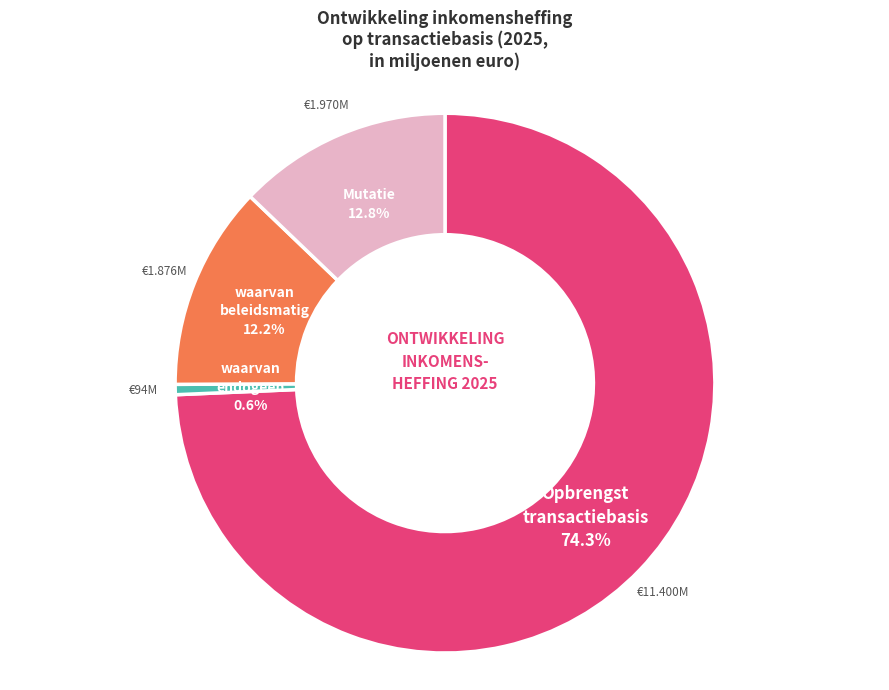

Is there any slice that represents more than half of the pie?

Yes